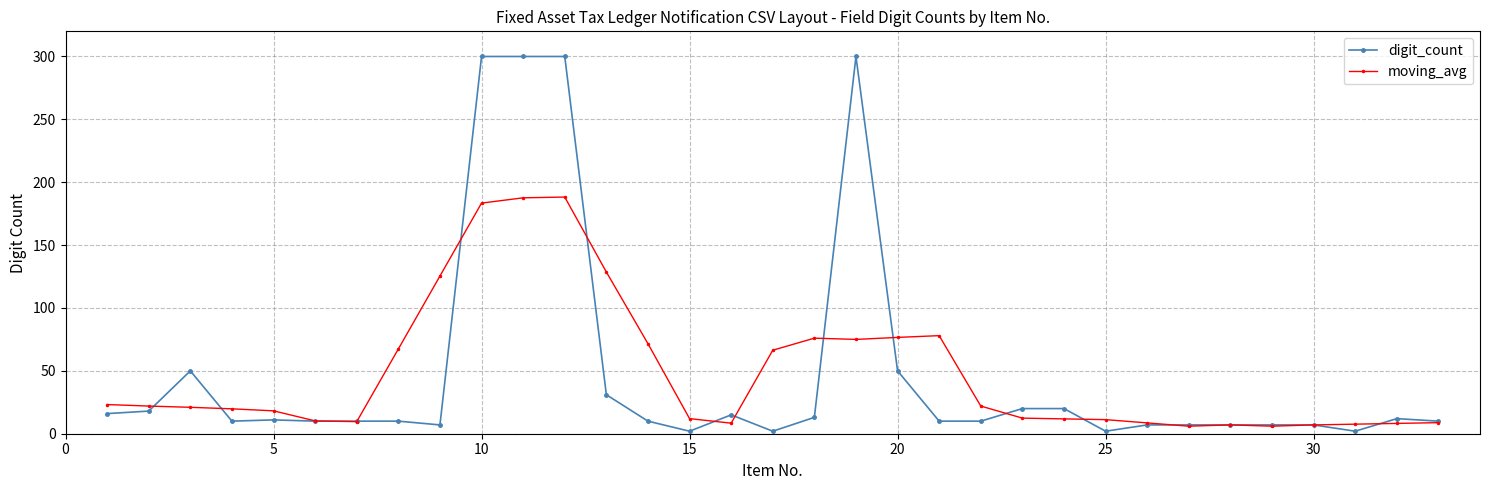

What is the greatest value displayed?

300.0